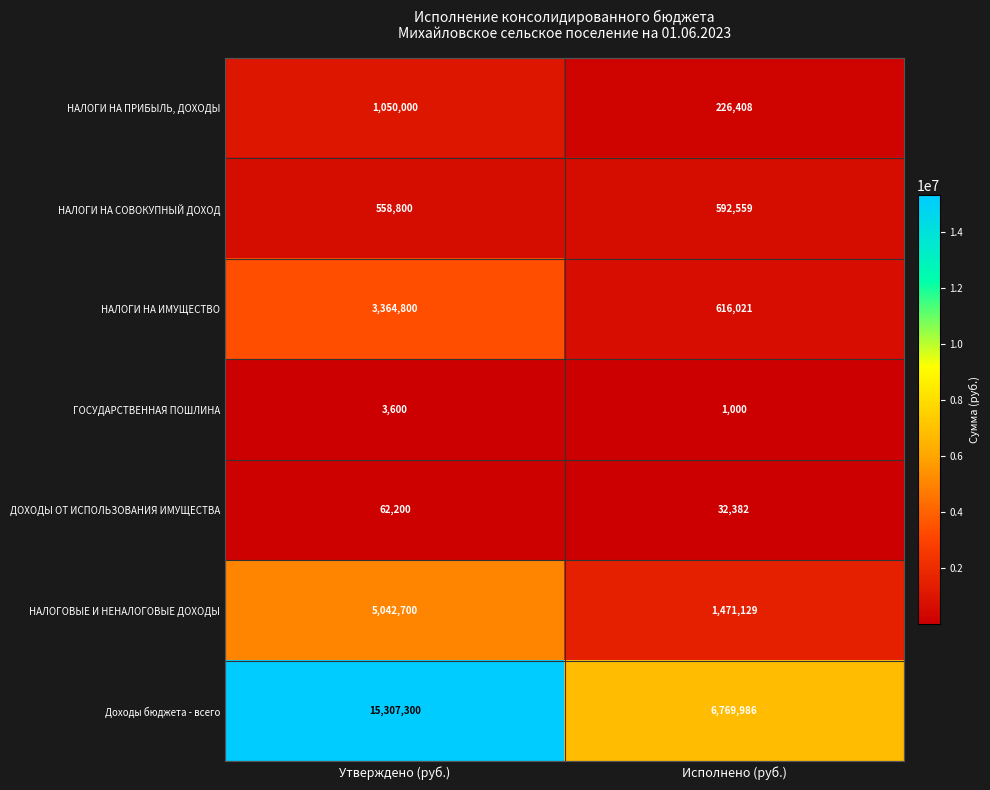

What is the sum of the ГОСУДАРСТВЕННАЯ ПОШЛИНА values at Утверждено (руб.) and Исполнено (руб.)?

4600